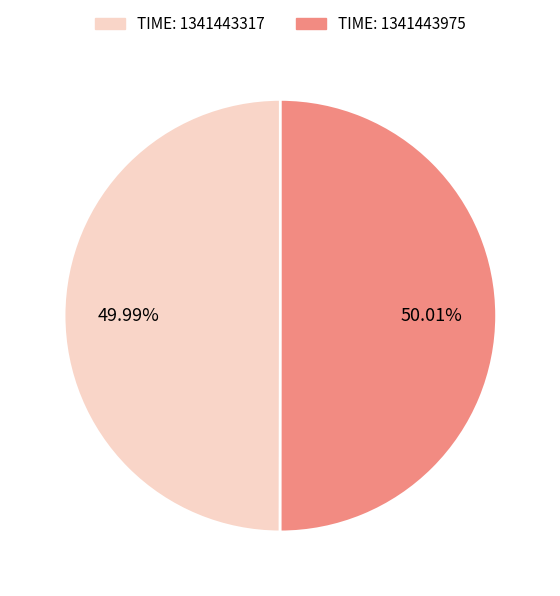

Count the number of slices in the pie.

2